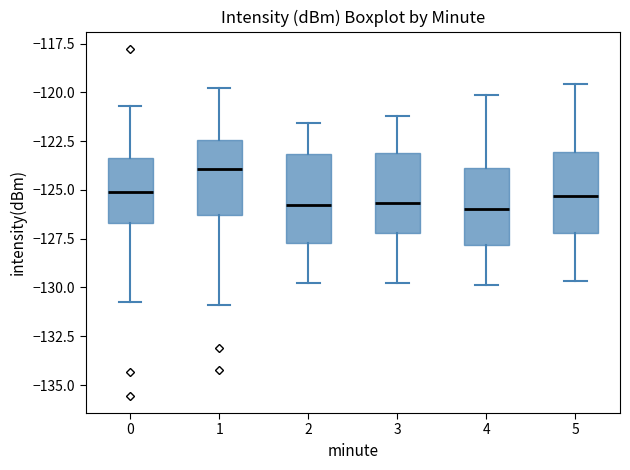

Reading left to right, read every box against the y-axis: the position of its median line, the range the box covers, and the ends of its whiskers. The values are not printed on the chart, so give them approximately, as read against the axis.

0: median -125.0, box -126.5 to -123.5, whiskers -130.5 to -120.5
1: median -124.0, box -126.5 to -122.5, whiskers -131.0 to -120.0
2: median -126.0, box -127.5 to -123.0, whiskers -130.0 to -121.5
3: median -125.5, box -127.0 to -123.0, whiskers -130.0 to -121.0
4: median -126.0, box -128.0 to -124.0, whiskers -130.0 to -120.0
5: median -125.5, box -127.0 to -123.0, whiskers -129.5 to -119.5